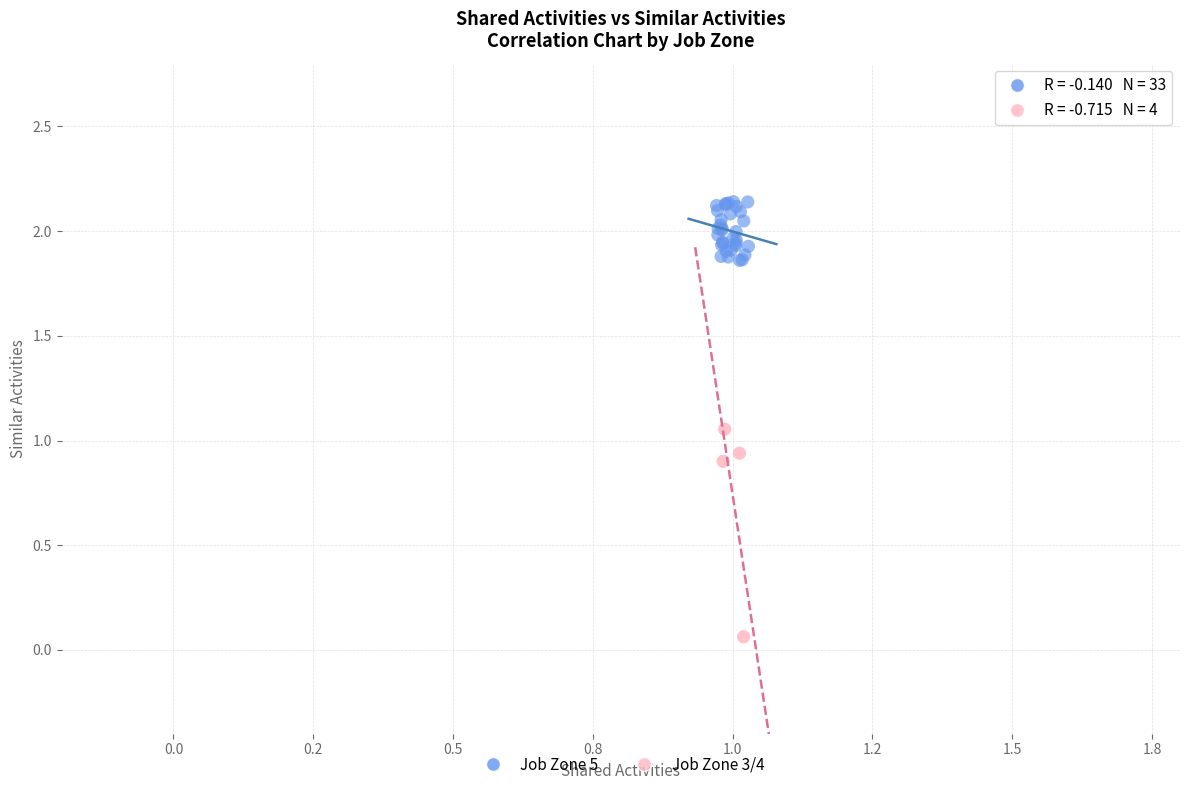

Which series contains the highest Y value?

Job Zone 5